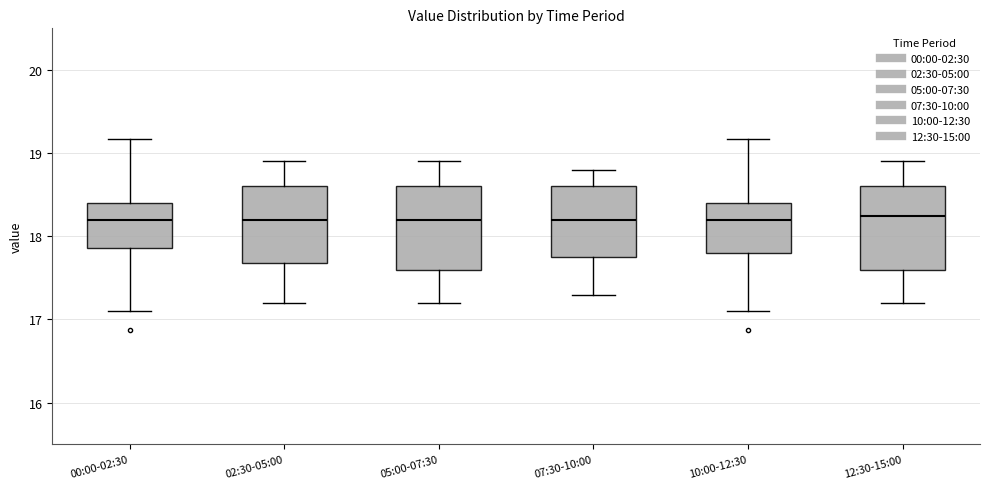

Reading left to right, read every box against the y-axis: the position of its median line, the range the box covers, and the ends of its whiskers. The values are not printed on the chart, so give them approximately, as read against the axis.

00:00-02:30: median 18.2, box 17.9 to 18.4, whiskers 17.1 to 19.2
02:30-05:00: median 18.2, box 17.7 to 18.6, whiskers 17.2 to 18.9
05:00-07:30: median 18.2, box 17.6 to 18.6, whiskers 17.2 to 18.9
07:30-10:00: median 18.2, box 17.8 to 18.6, whiskers 17.3 to 18.8
10:00-12:30: median 18.2, box 17.8 to 18.4, whiskers 17.1 to 19.2
12:30-15:00: median 18.3, box 17.6 to 18.6, whiskers 17.2 to 18.9